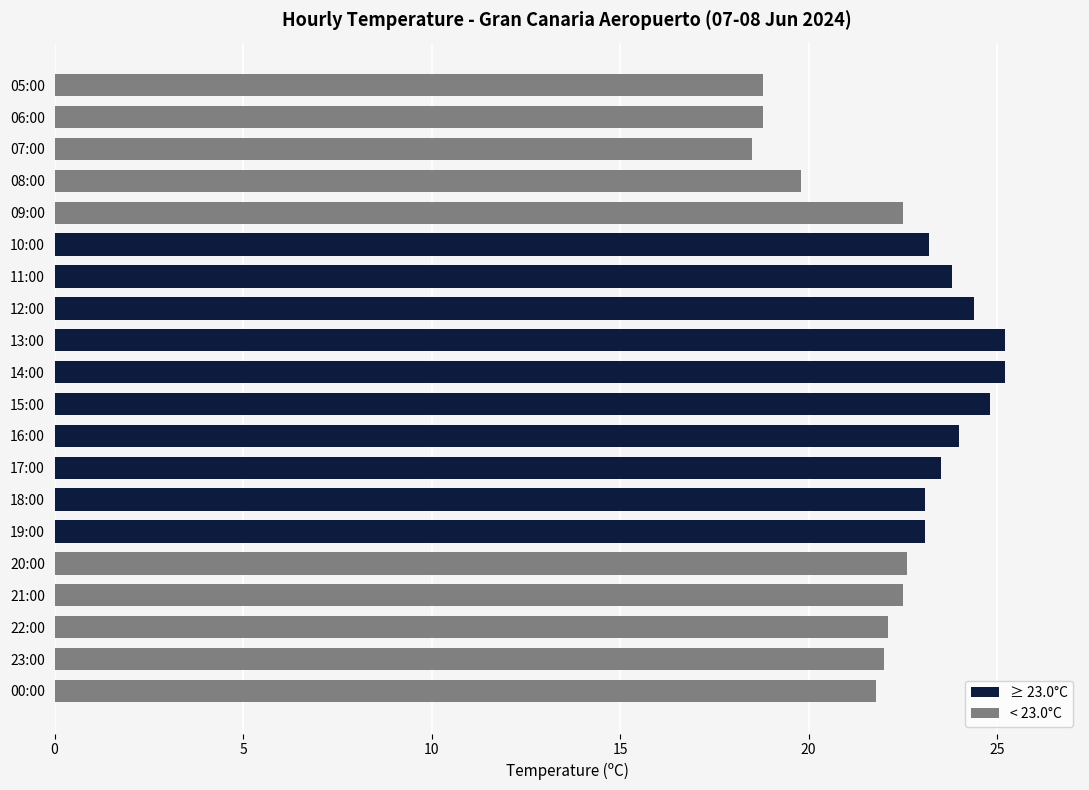

Reading left to right, transcribe all the data shown in this chart.

≥ 23.0°C: 23.1	23.1	23.5	24.0	24.8	25.2	25.2	24.4	23.8	23.2
< 23.0°C: 21.8	22.0	22.1	22.5	22.6	22.5	19.8	18.5	18.8	18.8